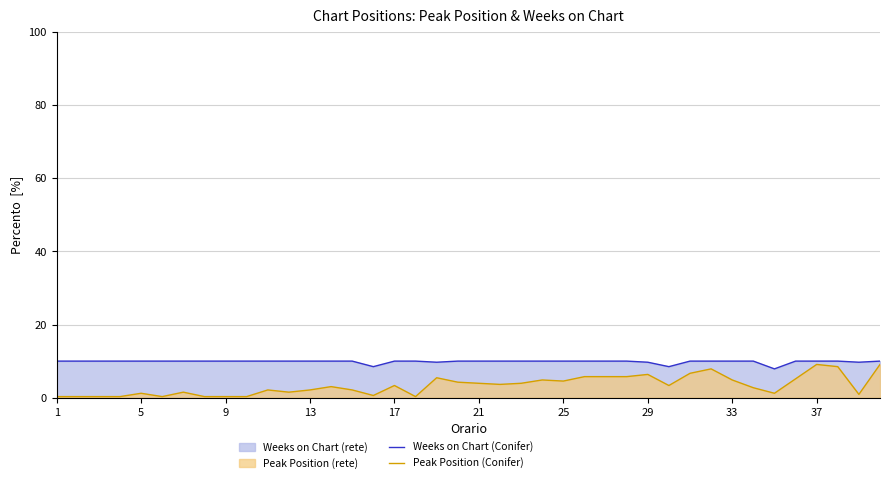

What is the total value across all series at 17?

13.3